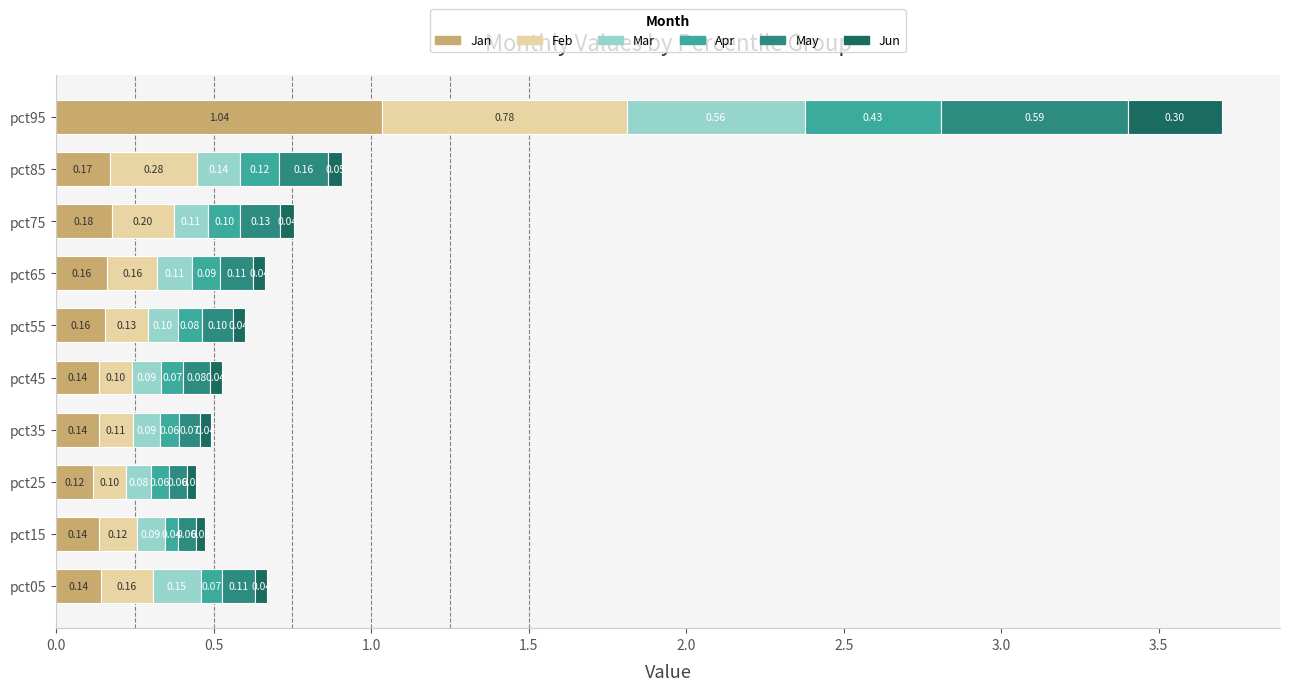

At which category is the sum across all series the highest?

pct95